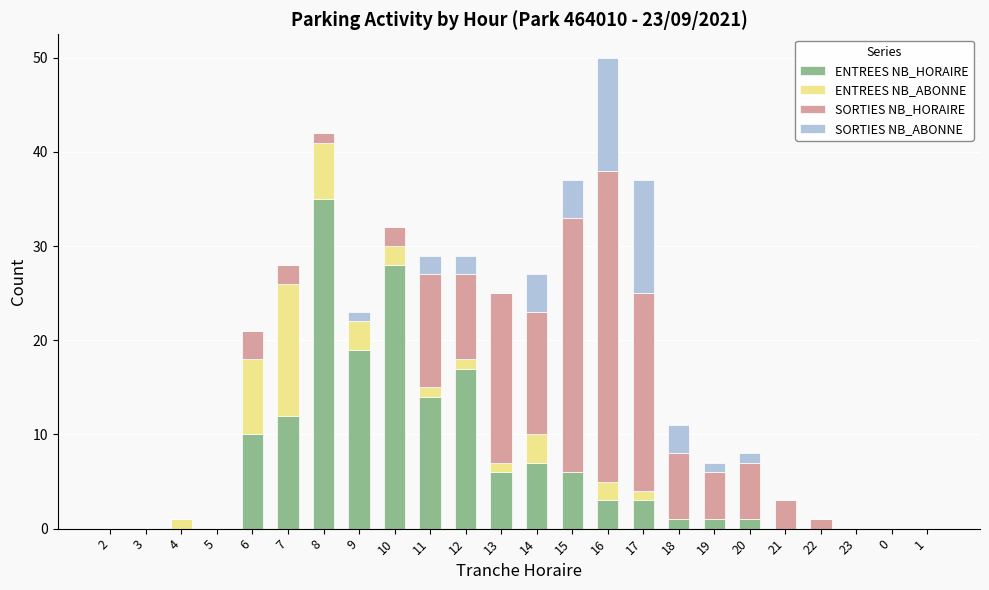

Are the bars grouped side by side (vs. stacked)?

No